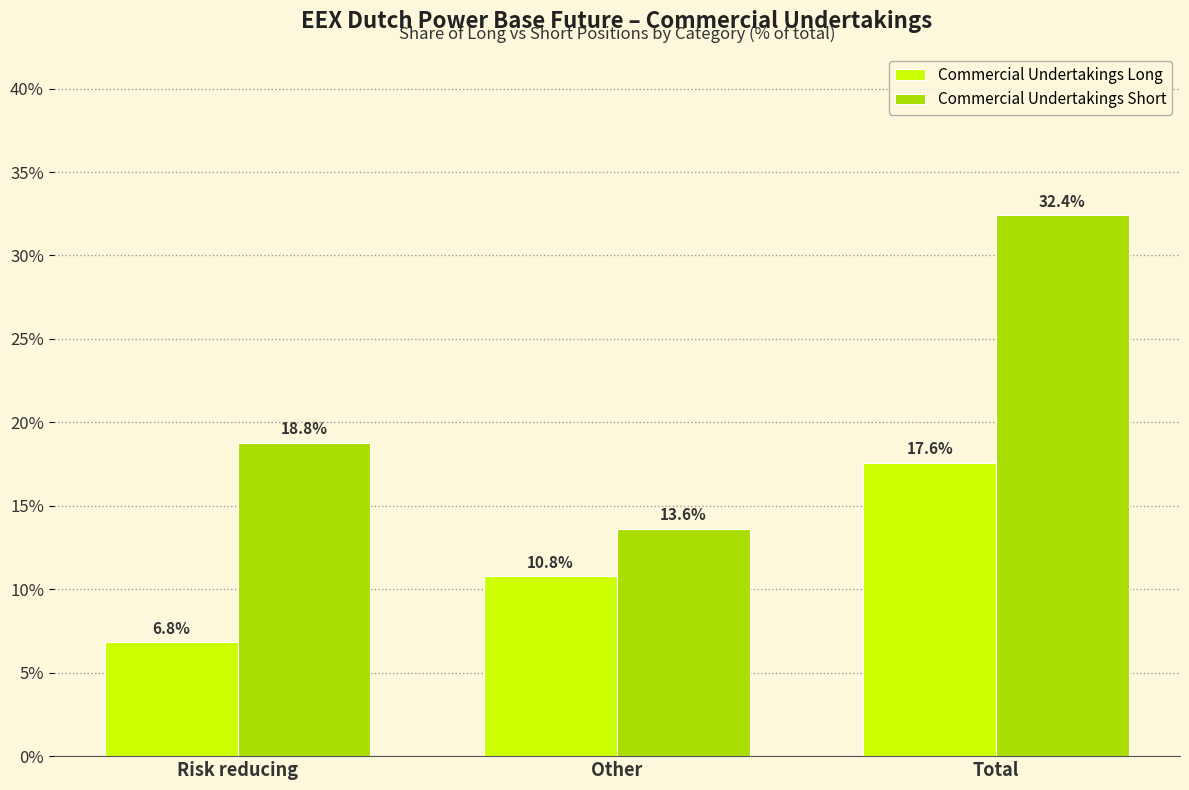

Reading left to right, extract all data points from this chart.

Commercial Undertakings Long: Risk reducing=6.8	Other=10.8	Total=17.6
Commercial Undertakings Short: Risk reducing=18.8	Other=13.6	Total=32.4